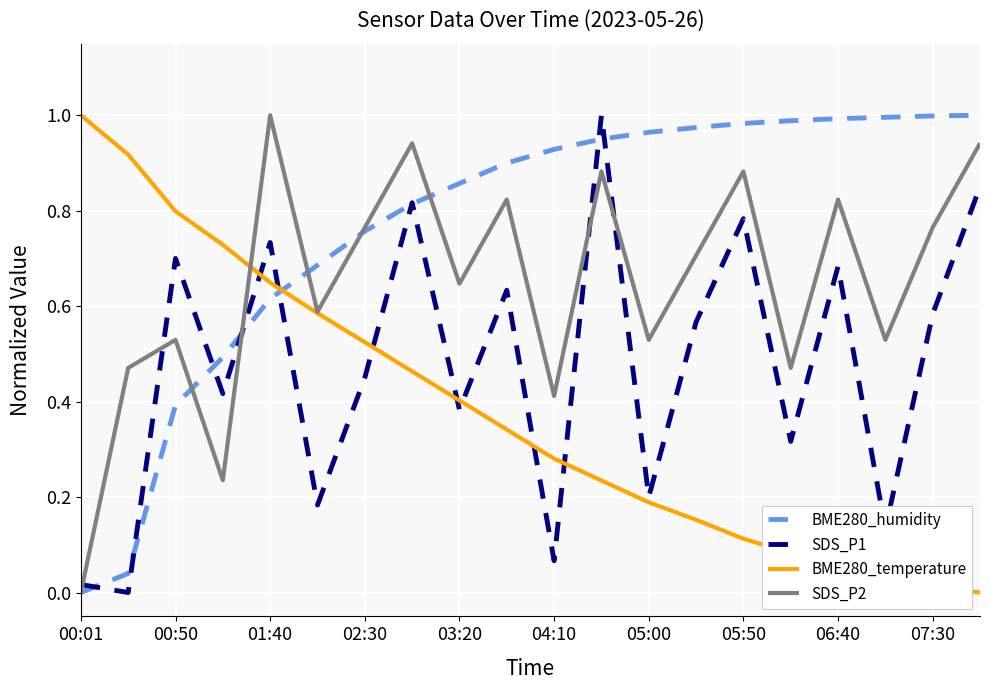

After their last crossing, which series has the higher values: SDS_P2 or SDS_P1?

SDS_P2